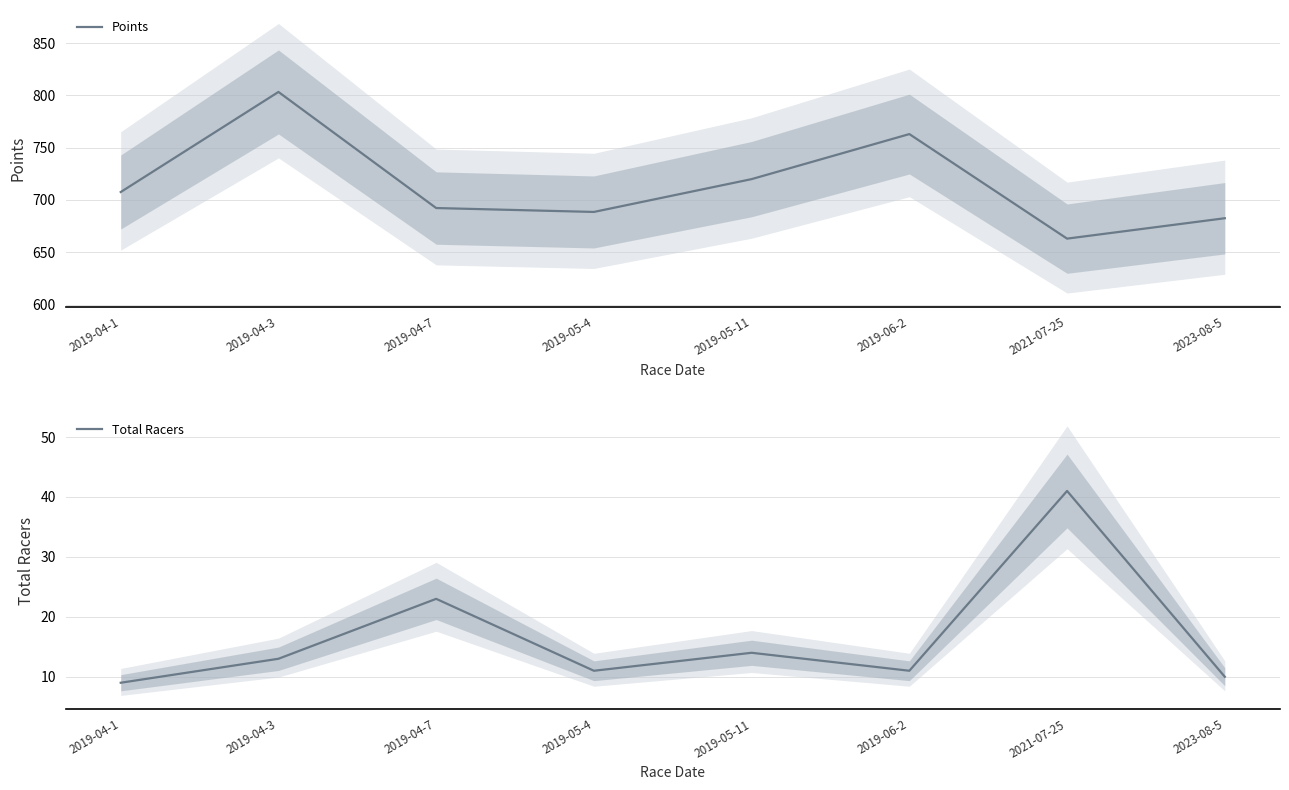

What is the sum of the Total Racers values at 2019-05-11 and 2019-04-3?

27